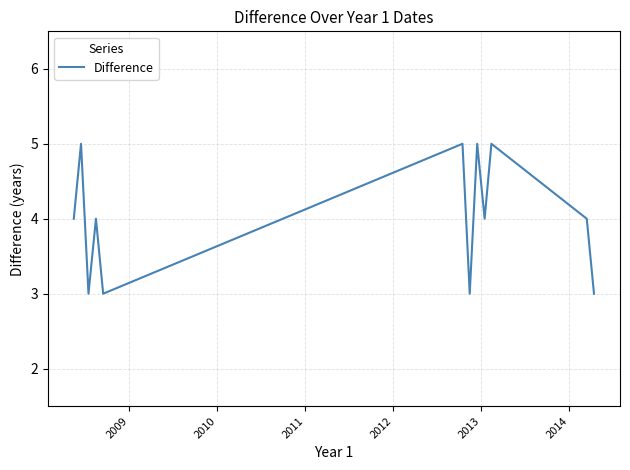

What is the minimum value shown in the chart?

3